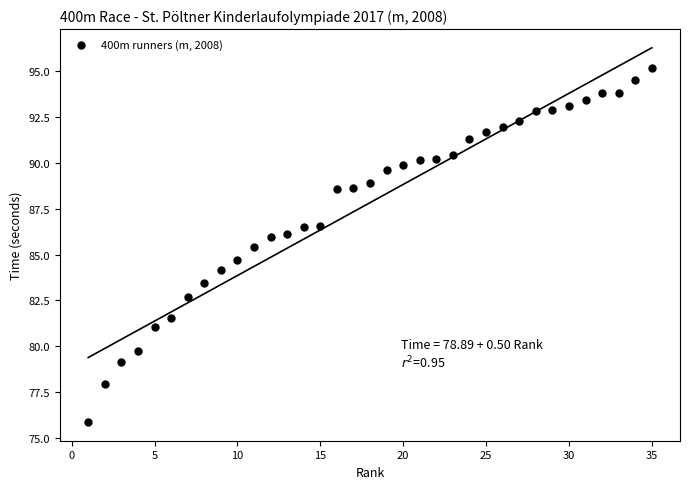

What is the range of Y values (max minus min)?

19.3